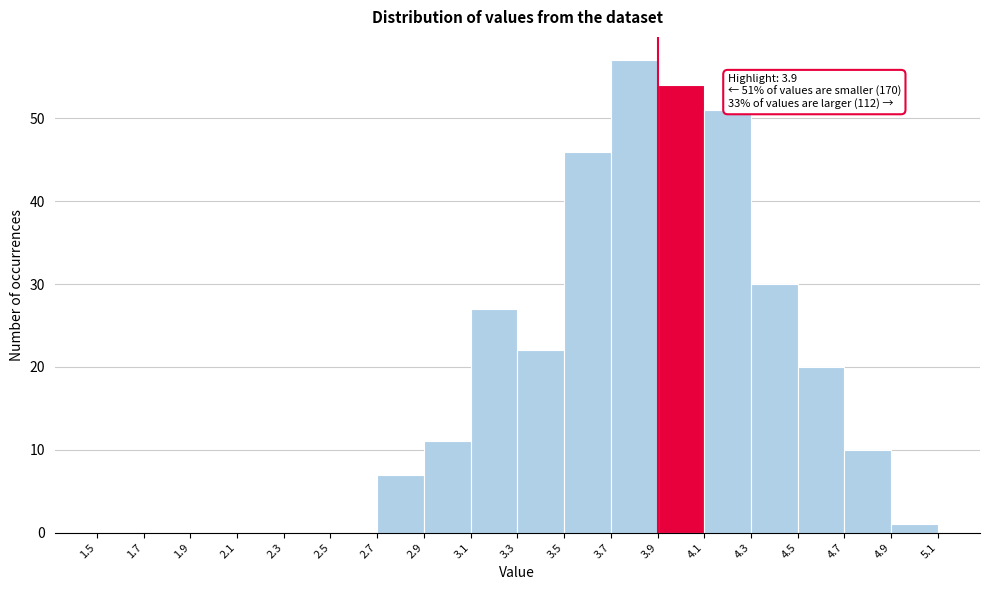

Which range on the x-axis has the tallest bar?

3.7 to 3.9